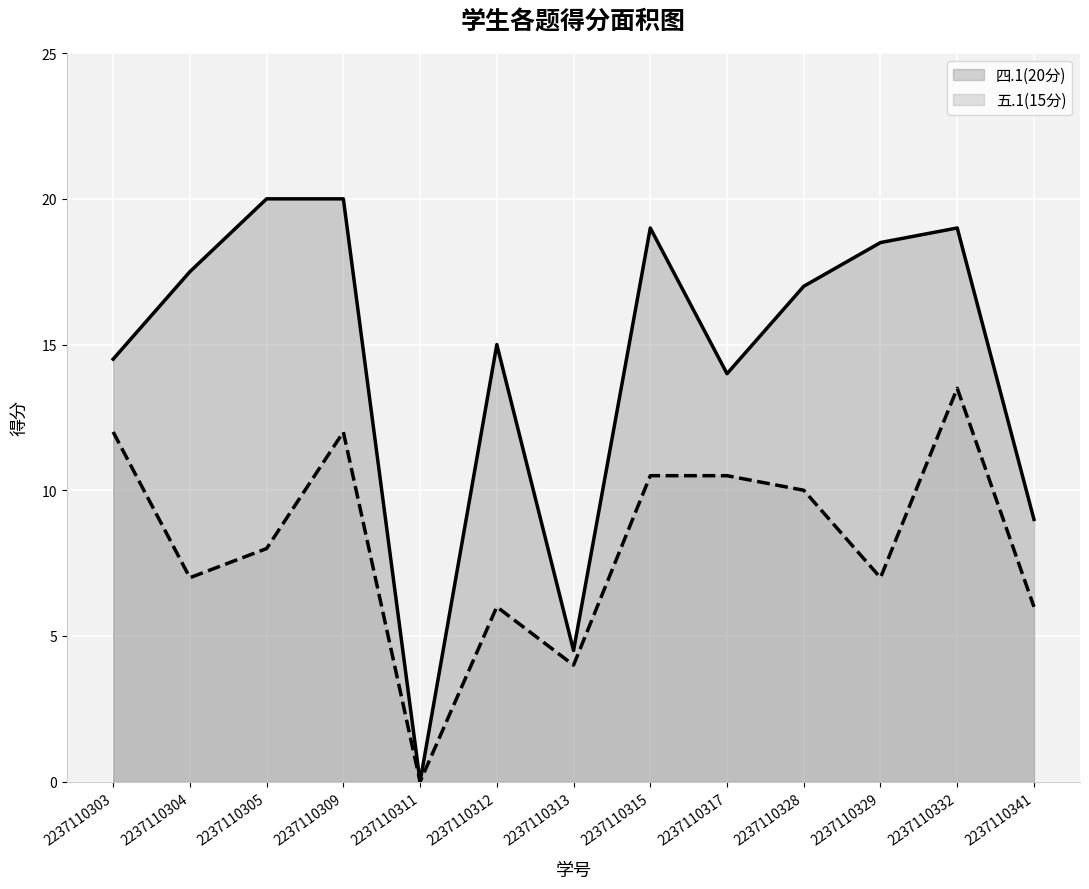

Which series has the largest total across all categories?

四.1(20分) (线)